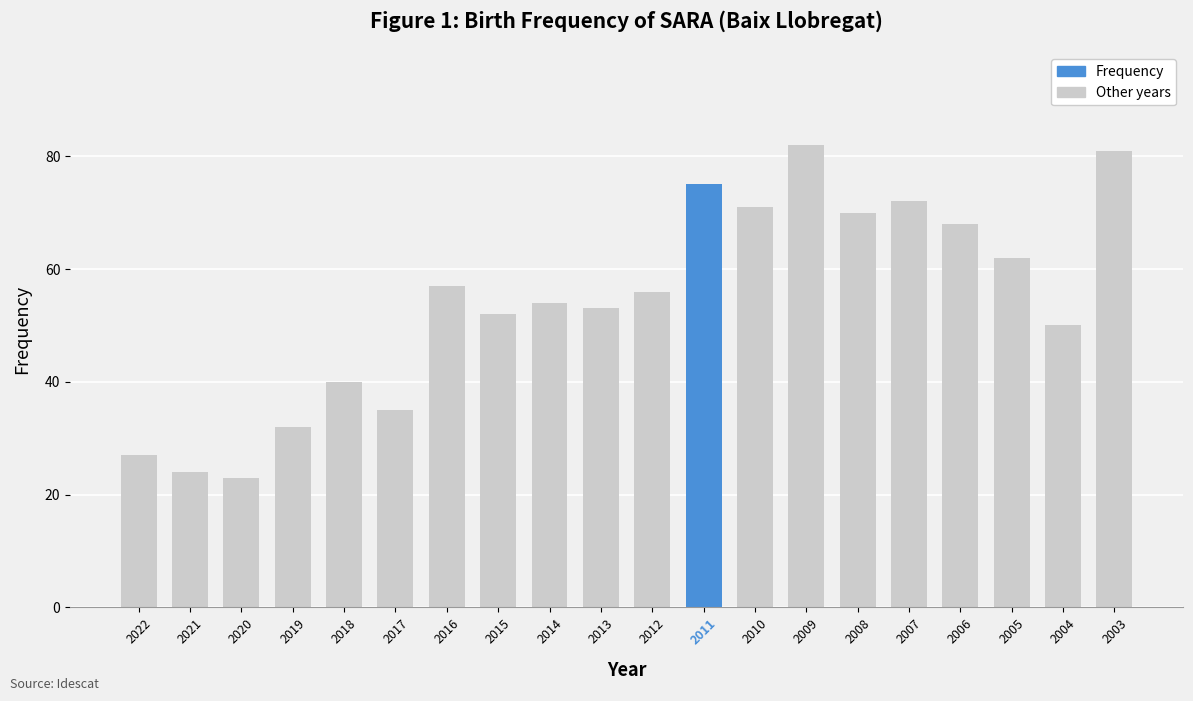

Is it true that the value at 2018 is 40?

True